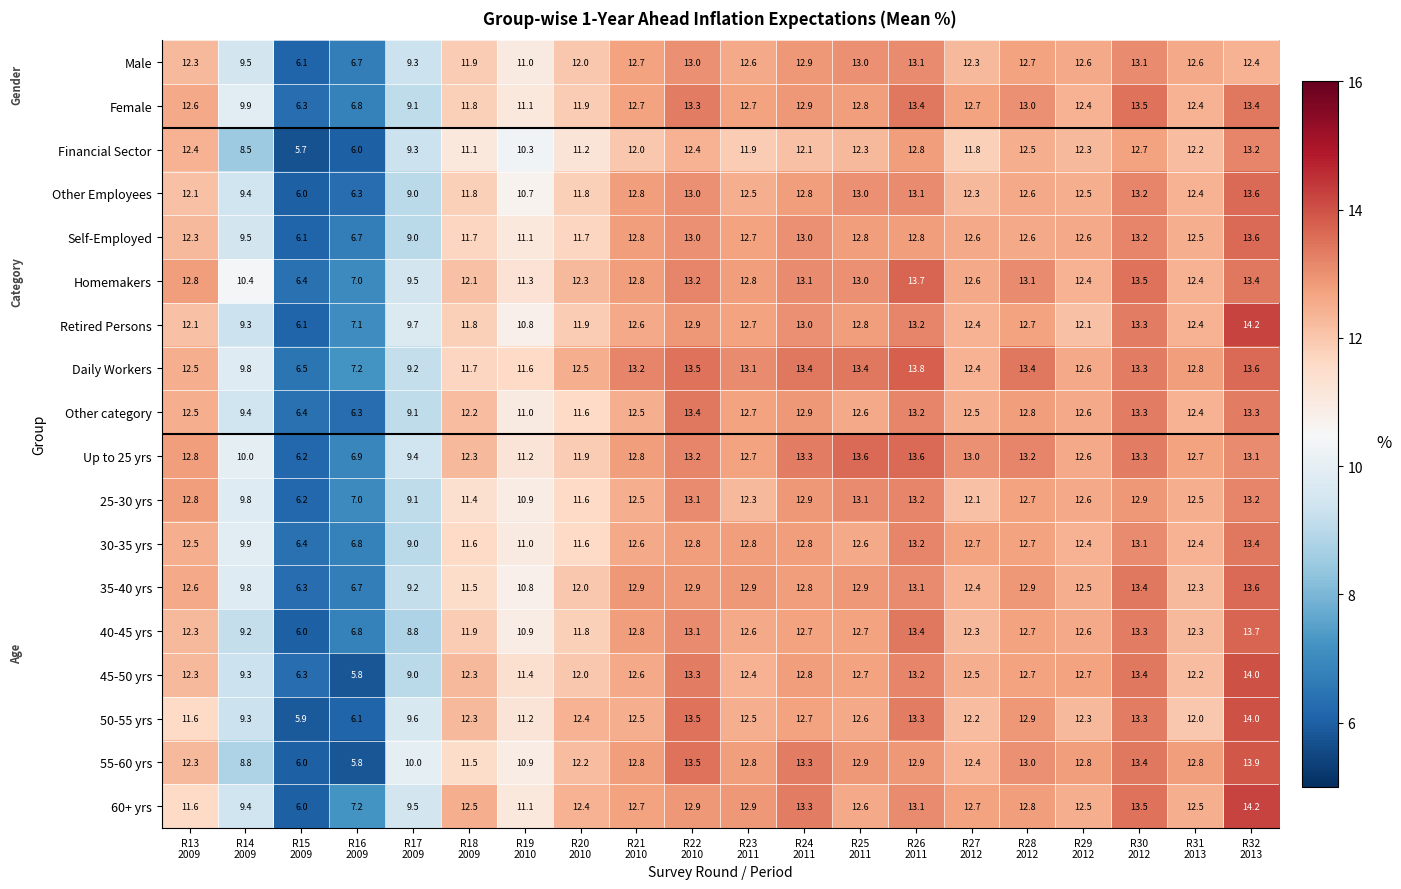

At which category is the sum across all series the highest?

R32
2013